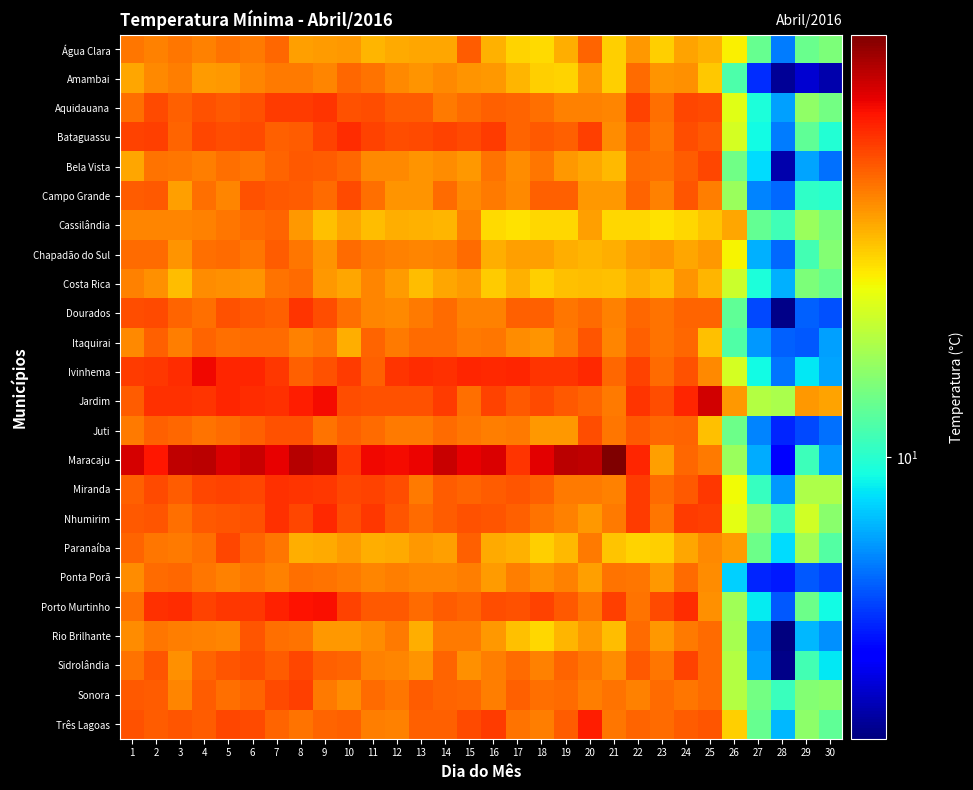

List the series in order of their peak value, lowest first.

Costa Rica, Amambai, Ponta Porã, Cassilândia, Água Clara, Chapadão do Sul, Itaquirai, Rio Brilhante, Juti, Campo Grande, Bela Vista, Paranaíba, Sidrolândia, Sonora, Aquidauana, Dourados, Miranda, Bataguassu, Nhumirim, Três Lagoas, Porto Murtinho, Ivinhema, Jardim, Maracaju